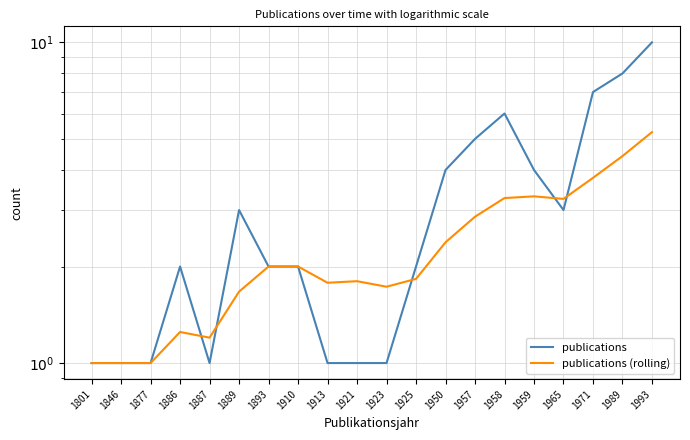

True or false: publications (rolling) and publications cross at least once.

True